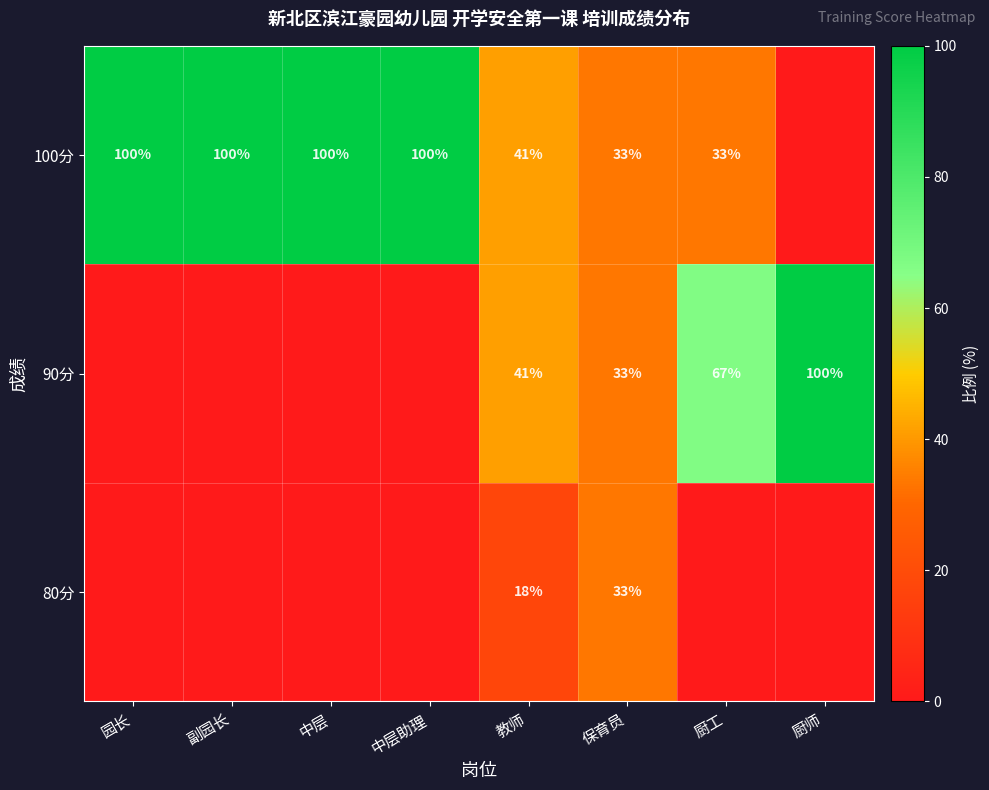

True or false: 80分 has a value of 51 at 保育员.

False